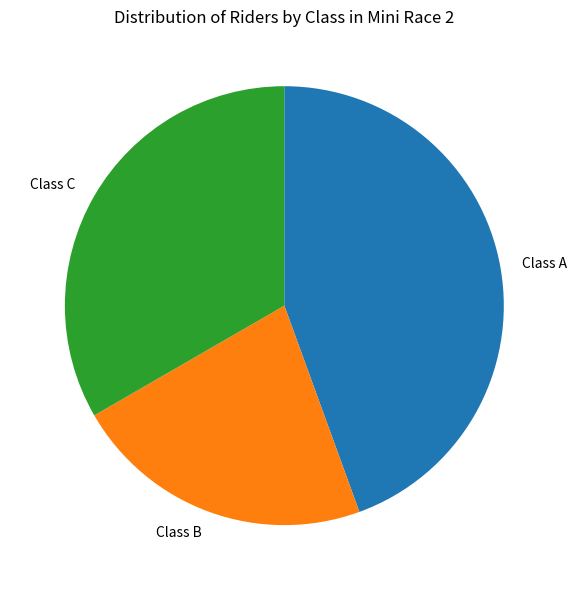

Rank the categories by value from lowest to highest.

Class B, Class C, Class A